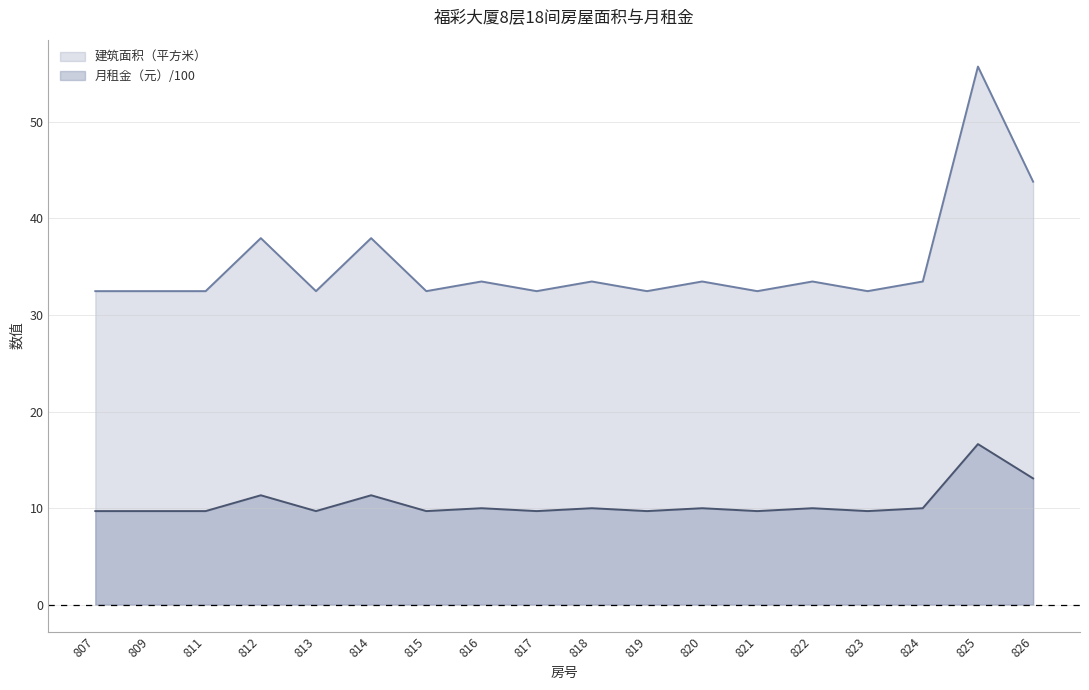

True or false: 建筑面积（平方米） has a value of 59.3 at 824.

False